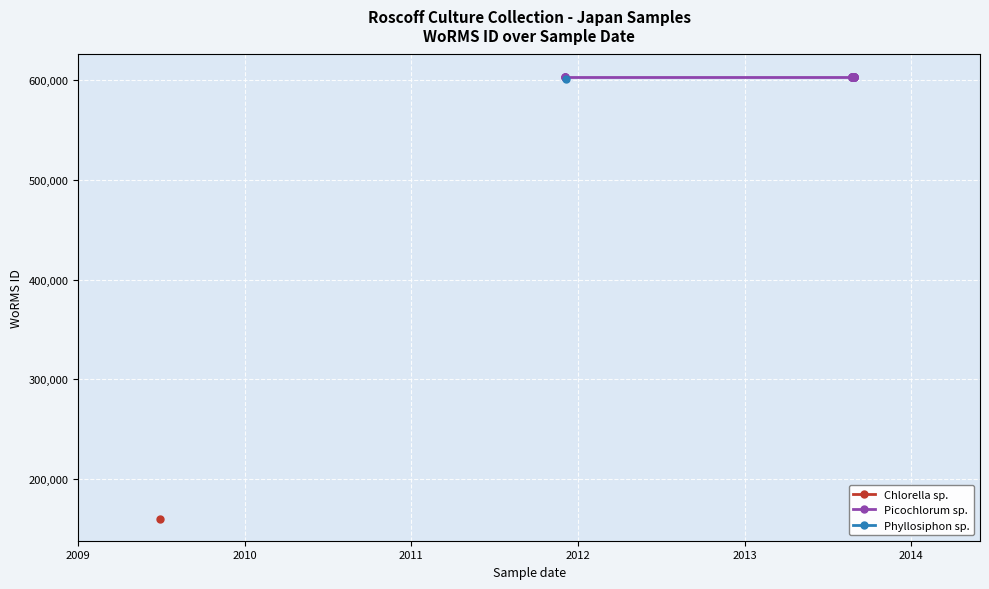

What is the label of the 10th point from the left?

27-08-2013